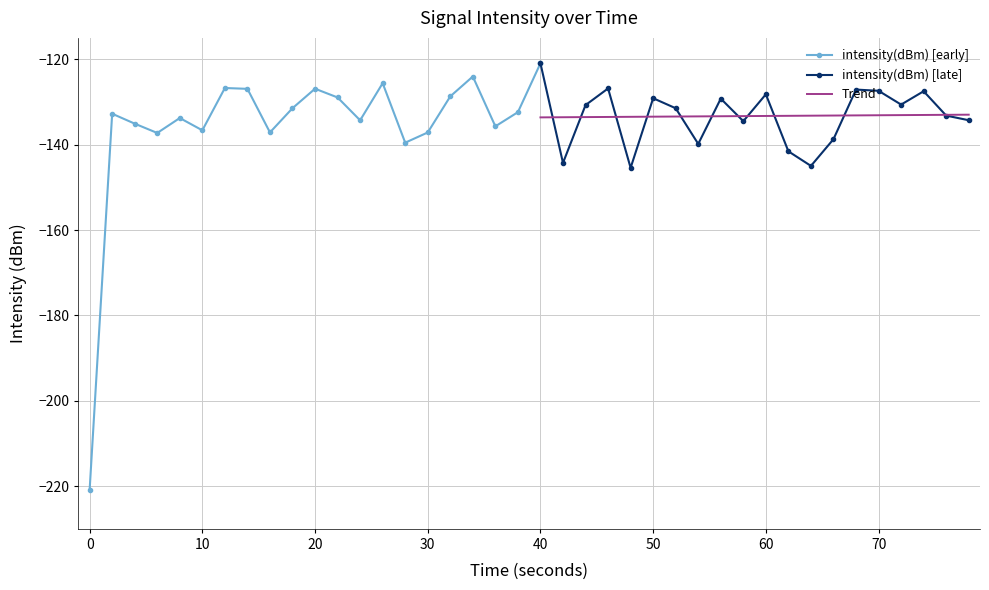

What is the greatest value displayed?

-121.0